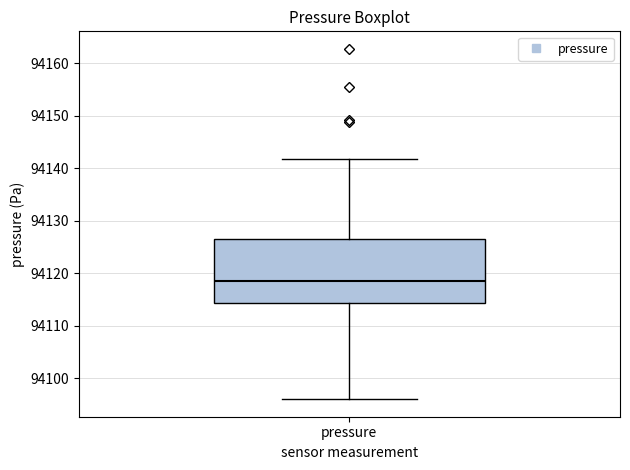

Transcribe this box plot: give where the median line is, the range the box spans, and where the two whiskers end, as read against the y-axis. The values are not printed on the chart, so give them approximately, as read against the axis.

median 94118, box 94114 to 94126, whiskers 94096 to 94142